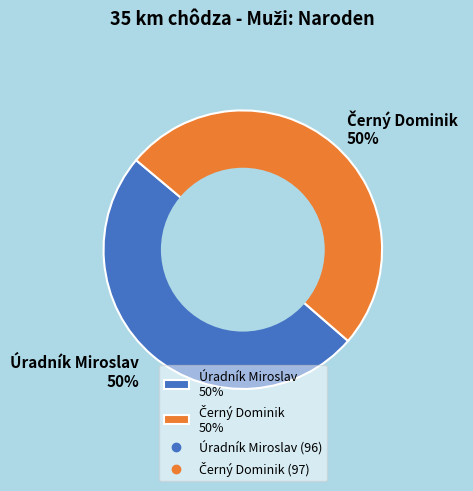

To the nearest percent, what portion does Úradník Miroslav 50% represent?

50%